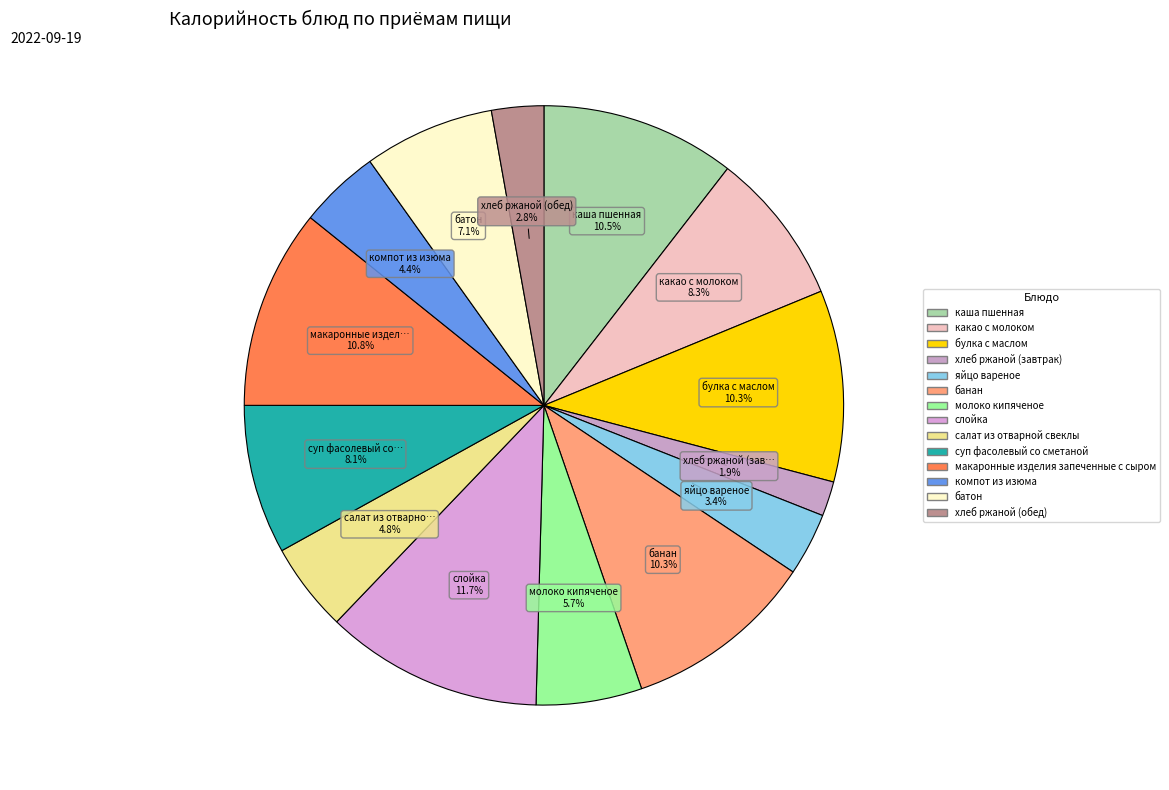

Do булка с маслом and молоко кипяченое together represent more than half of the pie?

No